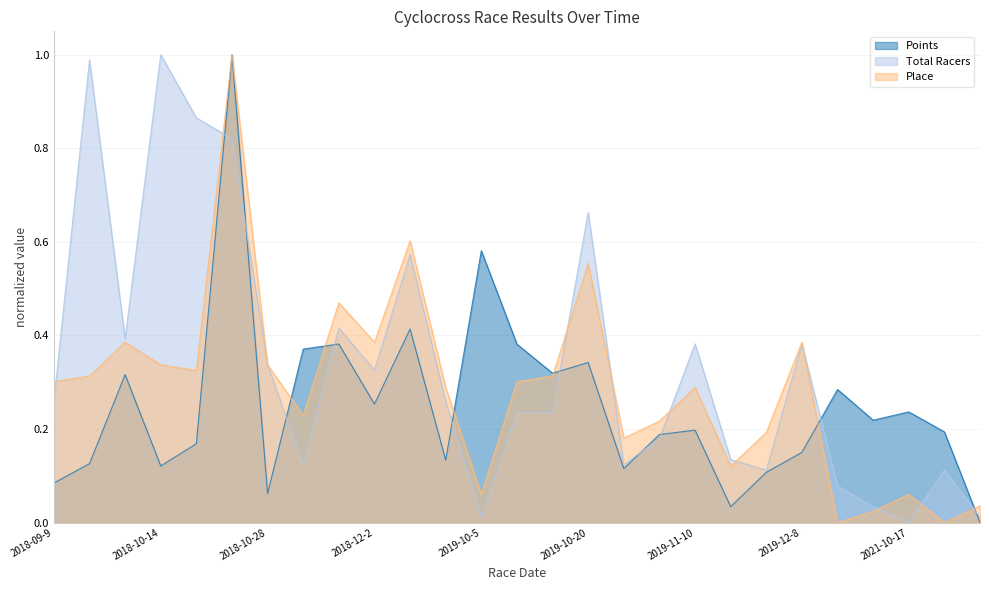

Rank the series at 2019-10-5 from highest to lowest value.

Points, Place, Total Racers